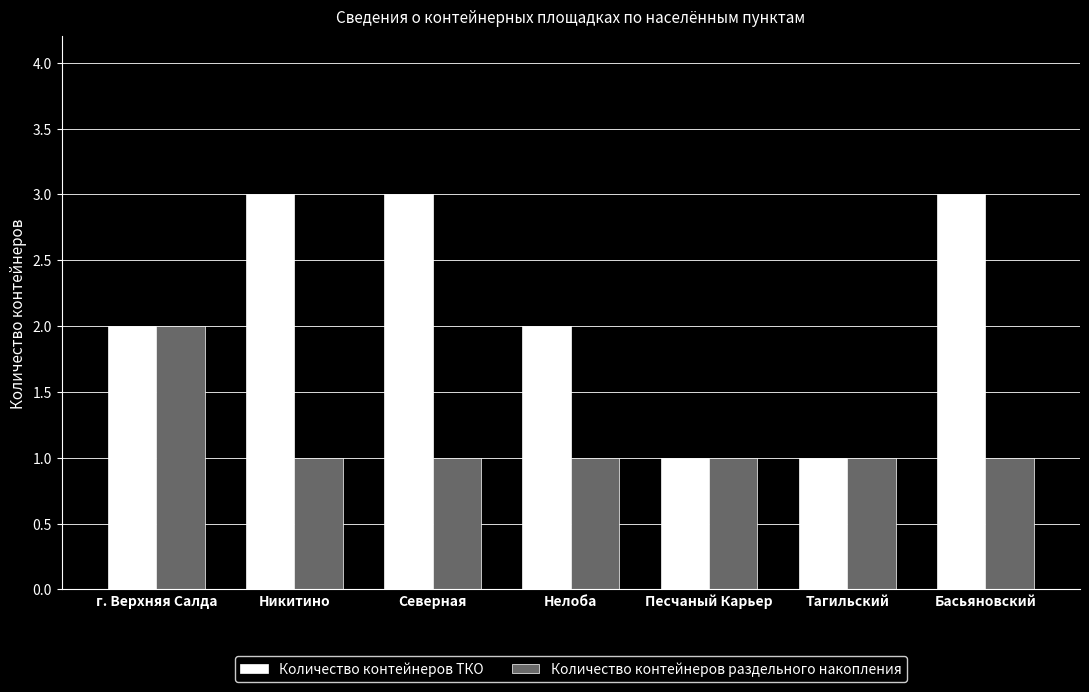

What is the sum of all Количество контейнеров ТКО values?

15